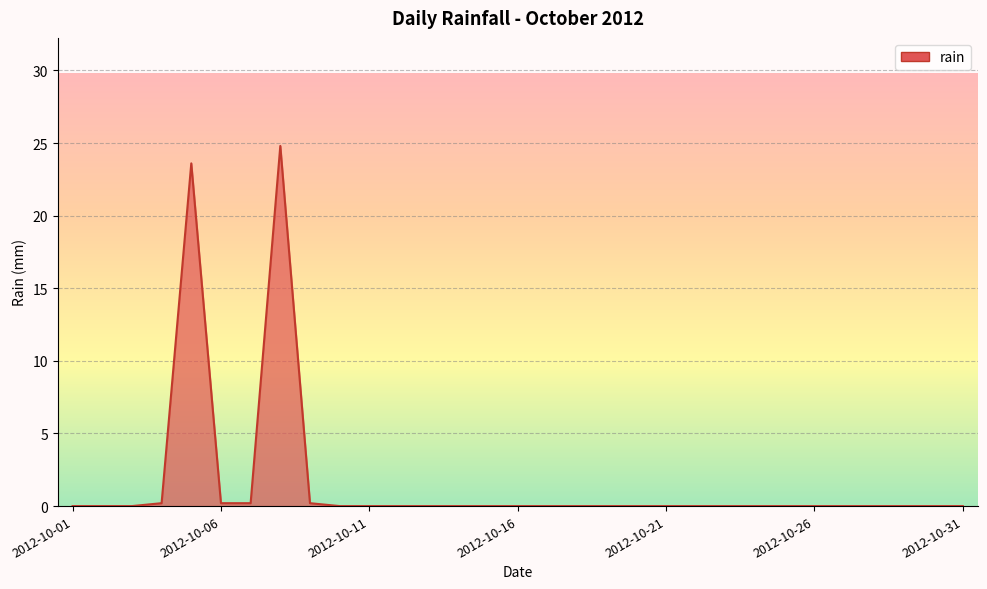

What is the maximum value shown in the chart?

24.8